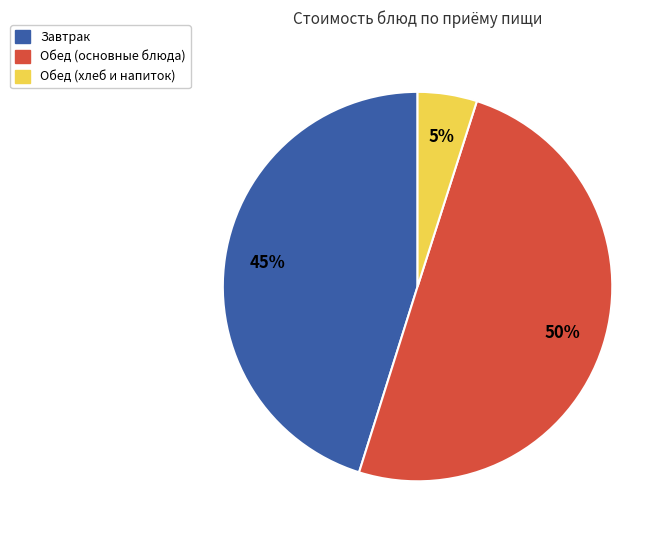

To the nearest percent, what is the average slice percentage?

33%